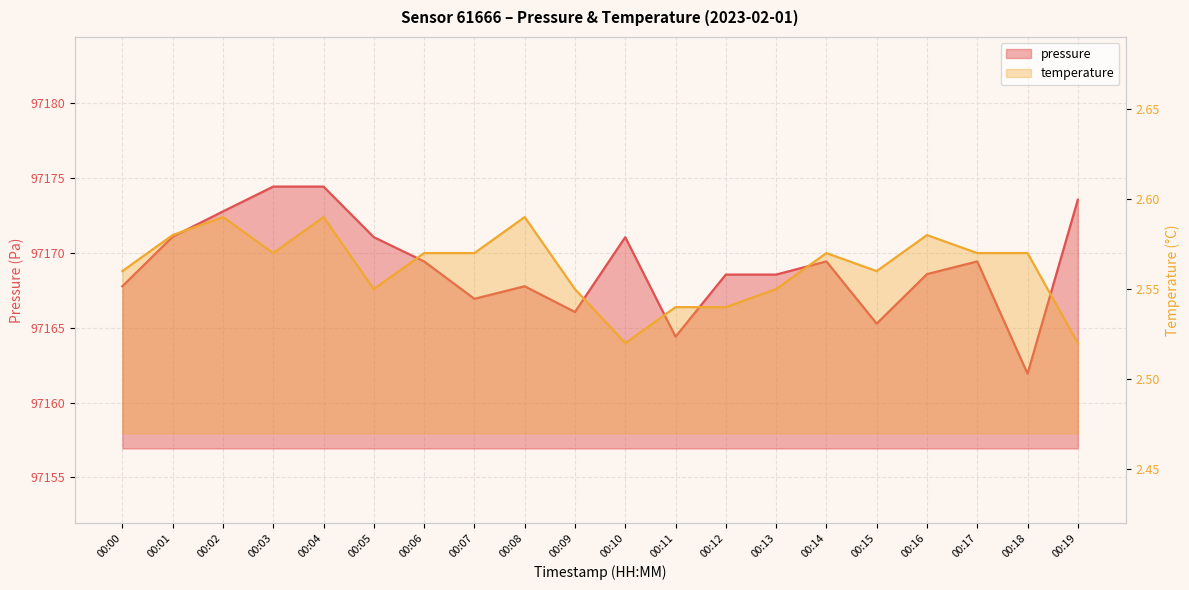

Where is pressure nearest to the value 97168?

00:00